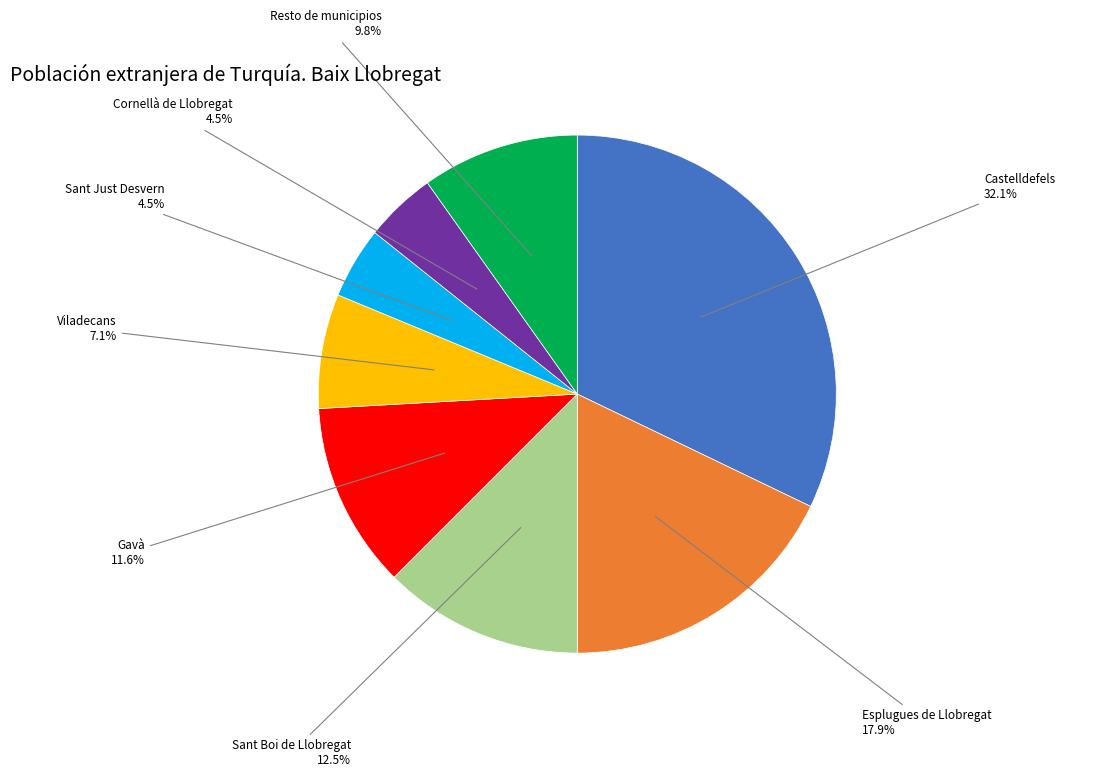

To the nearest percent, what is the average slice percentage?

12%